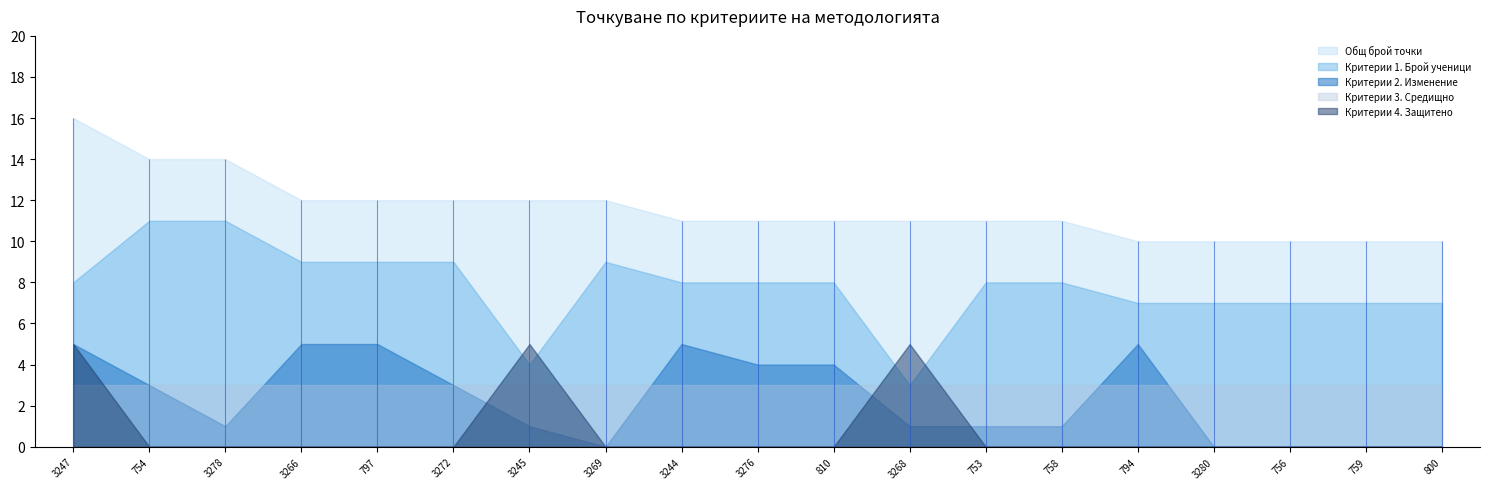

True or false: Критерии 2. Изменение has more than 0 points higher than both neighbors.

True